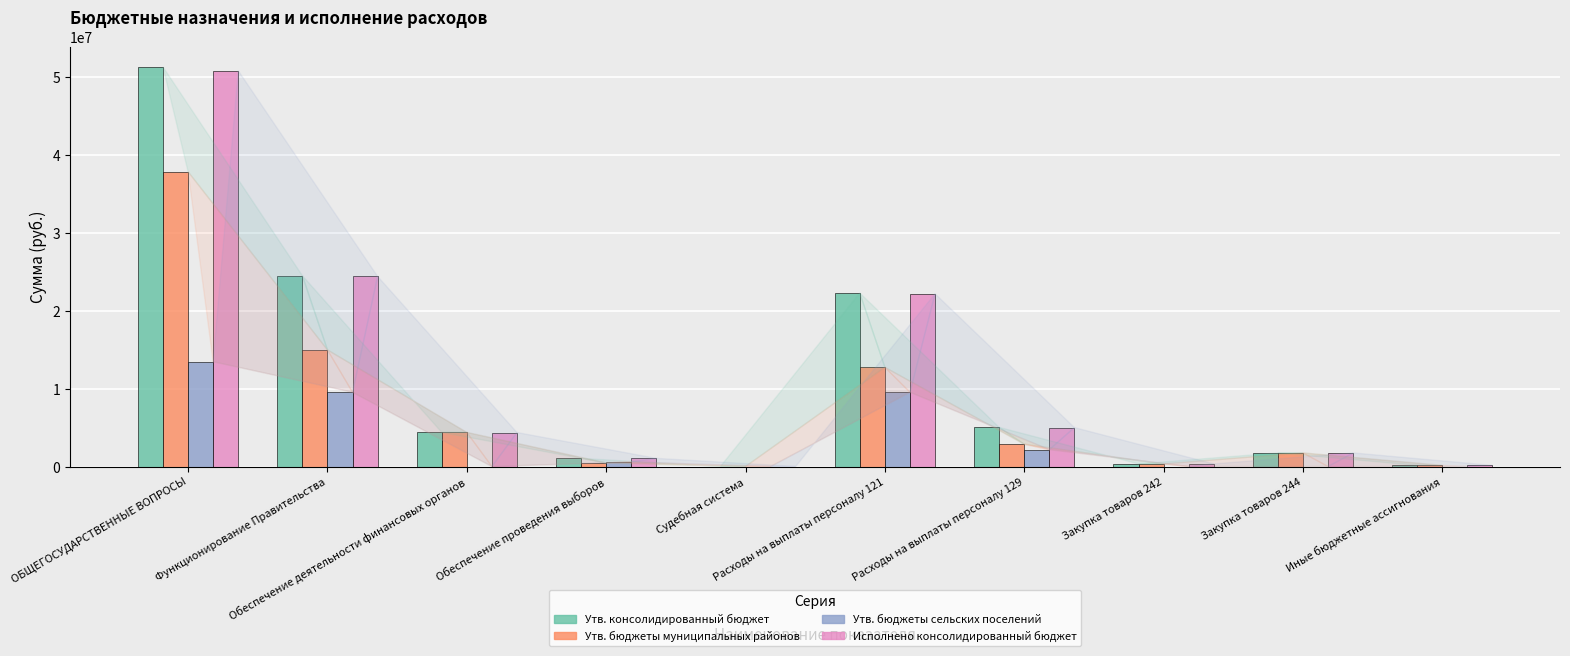

What is the average value of the Утв. консолидированный бюджет series?

11072567.4